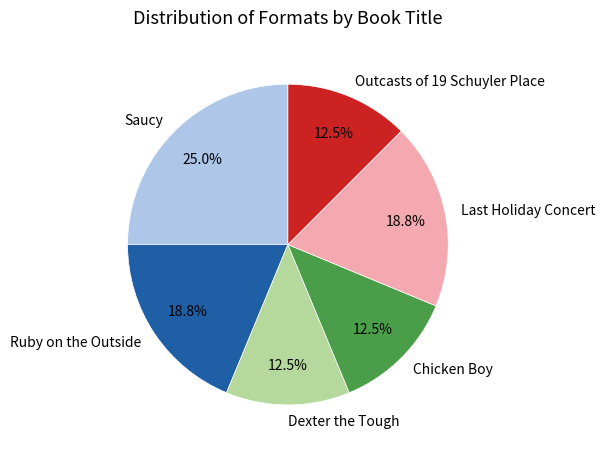

What percentage do Chicken Boy and Outcasts of 19 Schuyler Place together represent?

25.0%